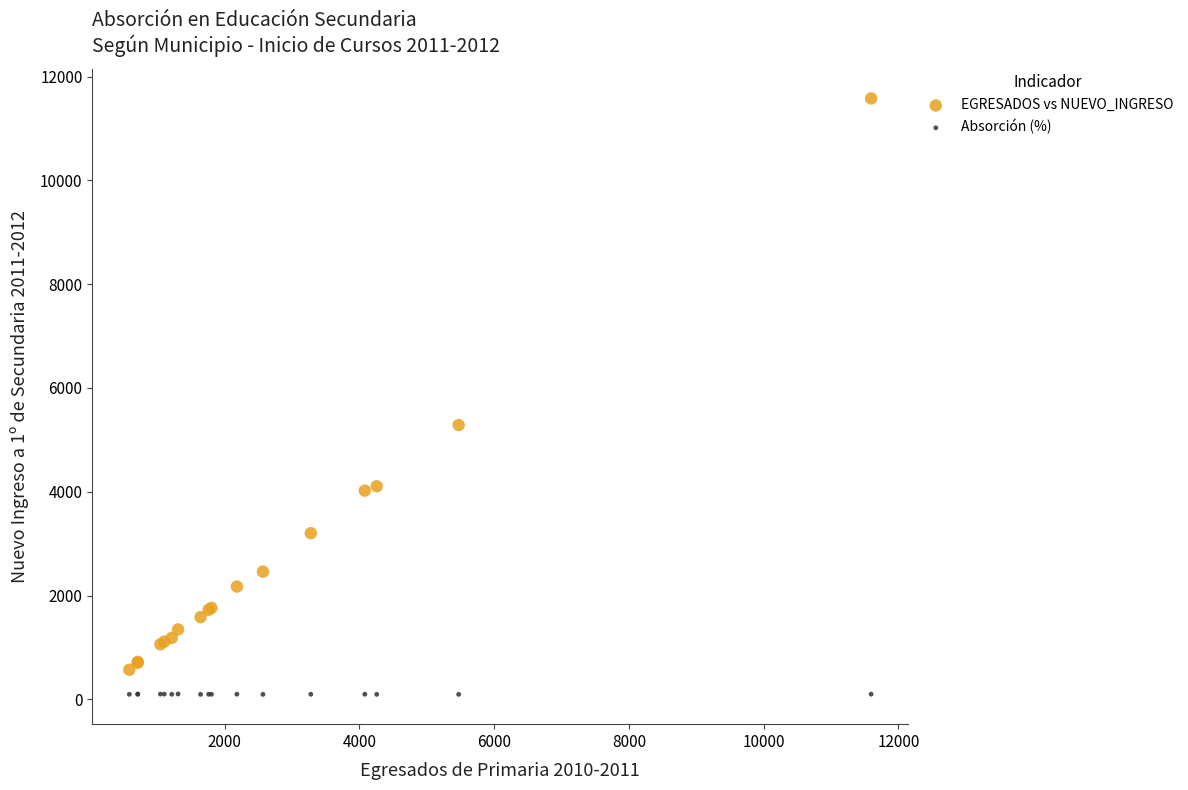

Across all series, what Y value is closest to 5836?

5284.0